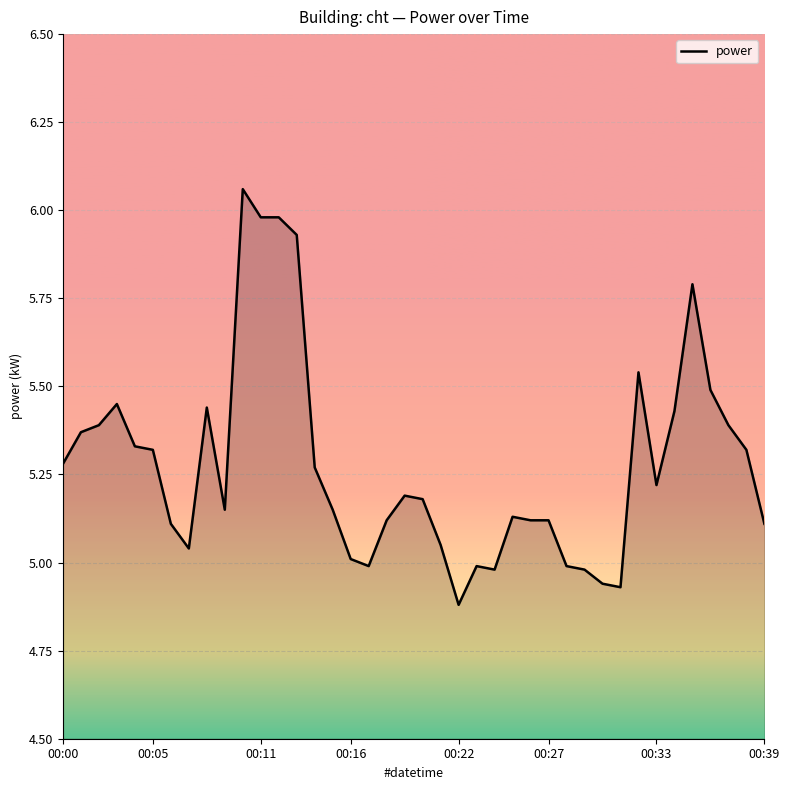

How many lines are shown in the chart?

1